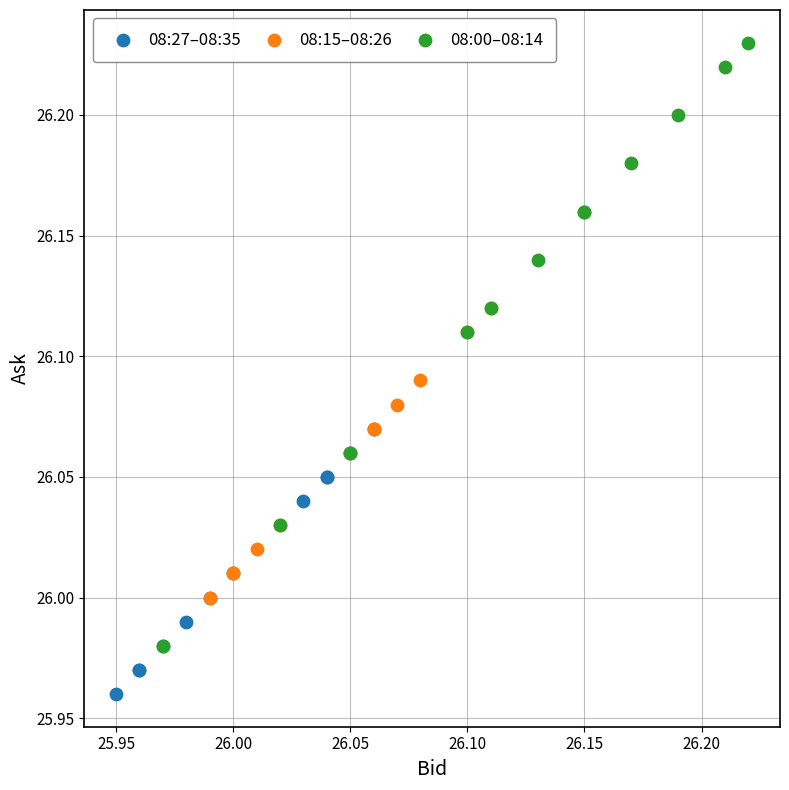

Which series reaches the maximum Y coordinate?

08:00–08:14